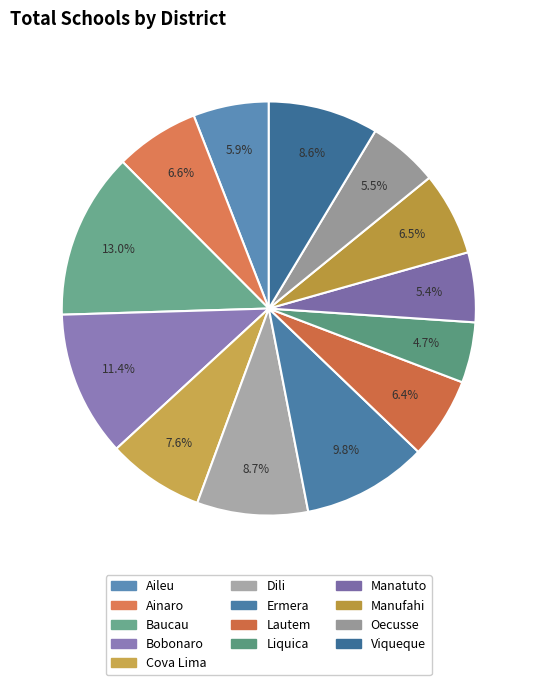

How many segments does this pie chart have?

13